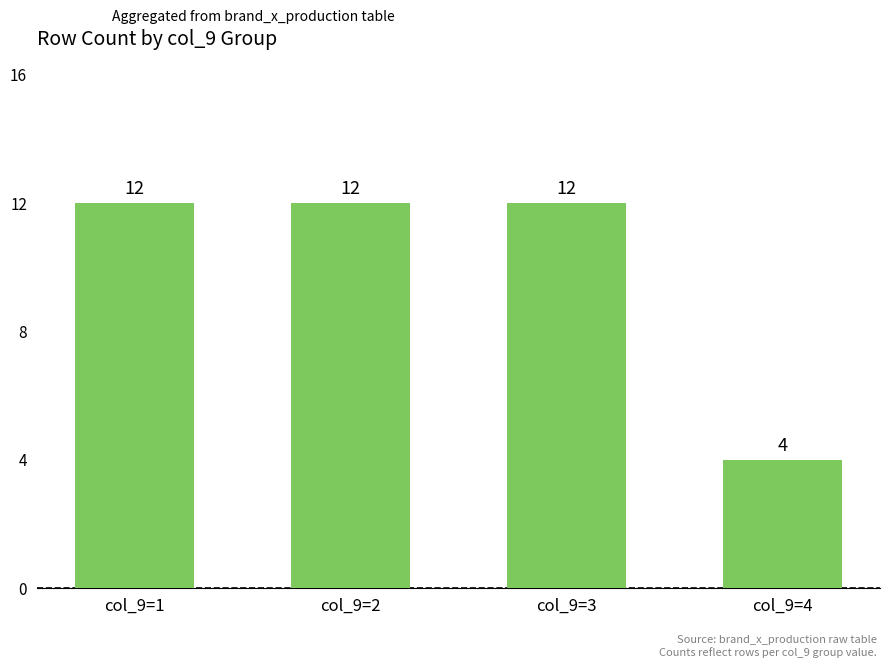

Reading left to right, what are all the values shown in this chart?

12	12	12	4